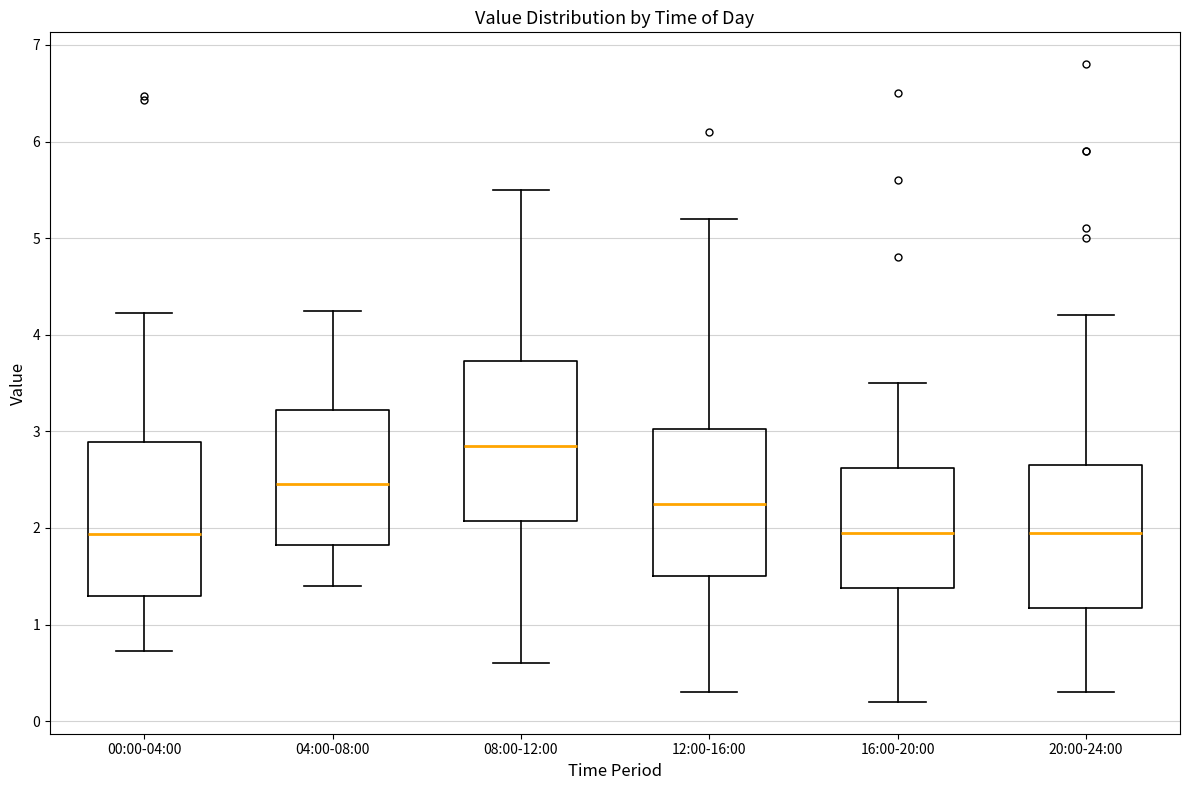

Reading left to right, read every box against the y-axis: the position of its median line, the range the box covers, and the ends of its whiskers. The values are not printed on the chart, so give them approximately, as read against the axis.

00:00-04:00: median 1.9, box 1.3 to 2.9, whiskers 0.7 to 4.2
04:00-08:00: median 2.5, box 1.8 to 3.2, whiskers 1.4 to 4.3
08:00-12:00: median 2.9, box 2.1 to 3.7, whiskers 0.6 to 5.5
12:00-16:00: median 2.3, box 1.5 to 3.0, whiskers 0.3 to 5.2
16:00-20:00: median 2.0, box 1.4 to 2.6, whiskers 0.2 to 3.5
20:00-24:00: median 2.0, box 1.2 to 2.7, whiskers 0.3 to 4.2